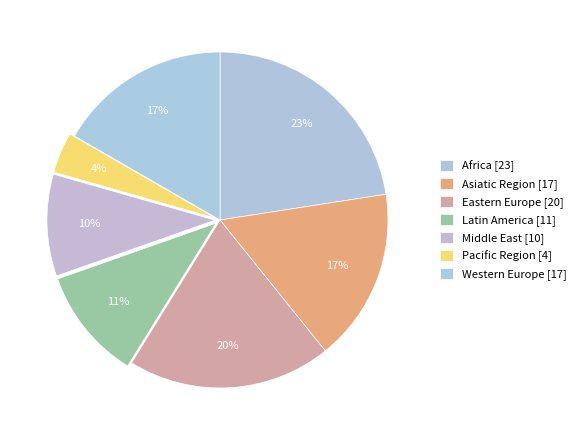

Which category has the smallest portion of the pie?

Pacific Region